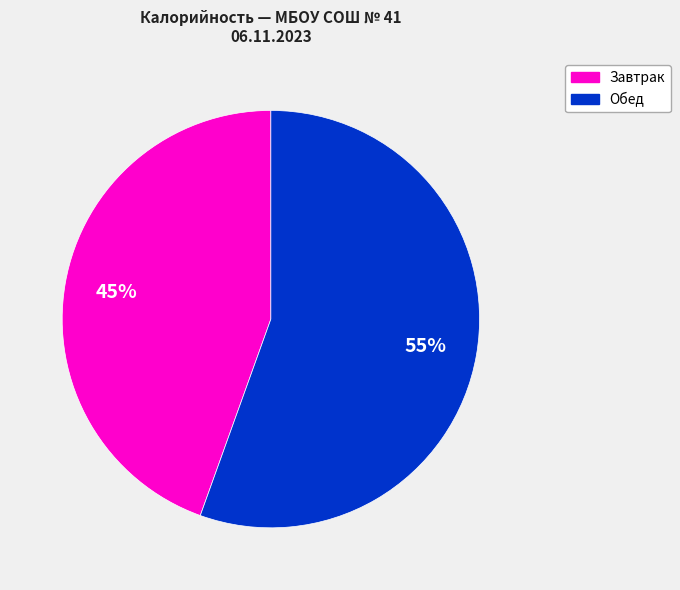

To the nearest percent, what is the average slice percentage?

50%